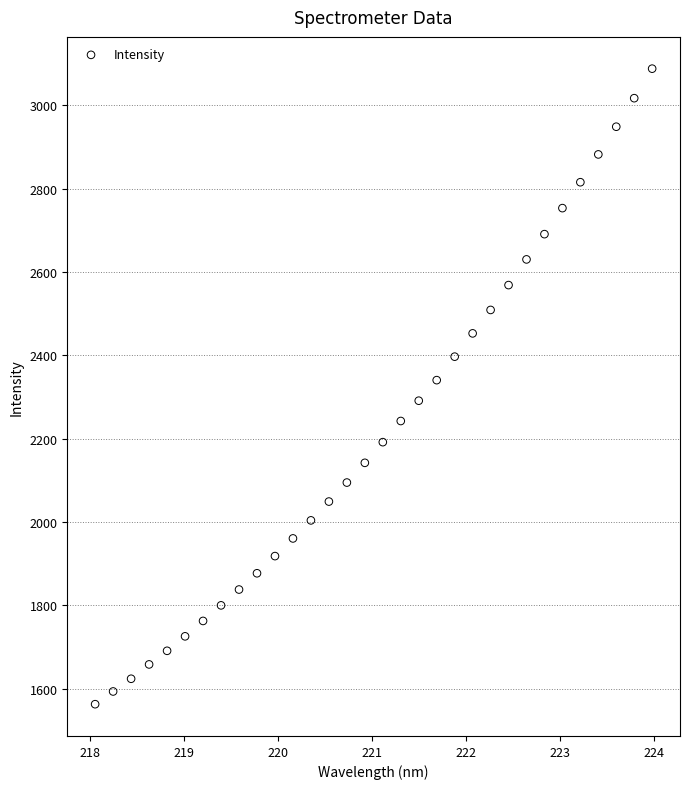

What is the range of Y values (max minus min)?

1524.9